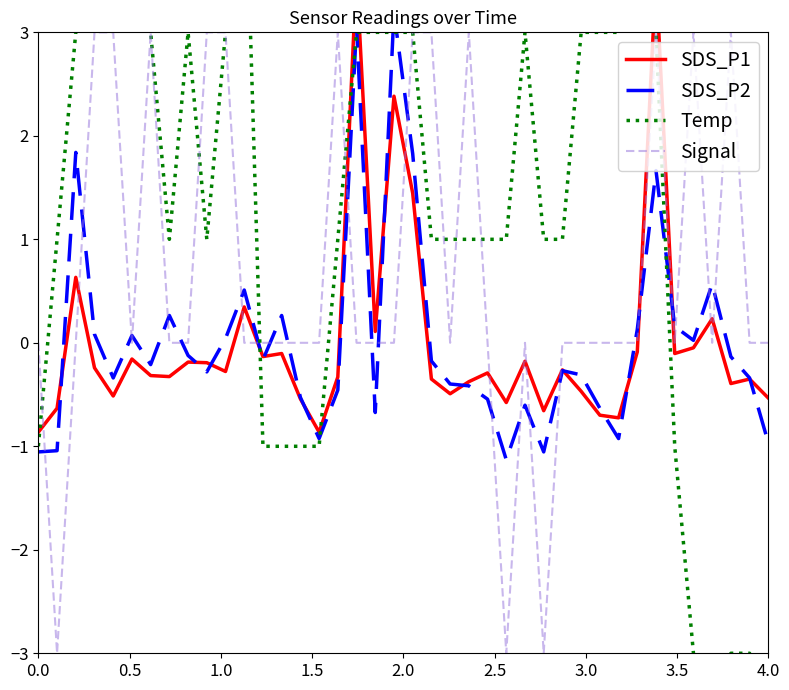

What is the value of the Signal point at the 10th from the left?

3.0